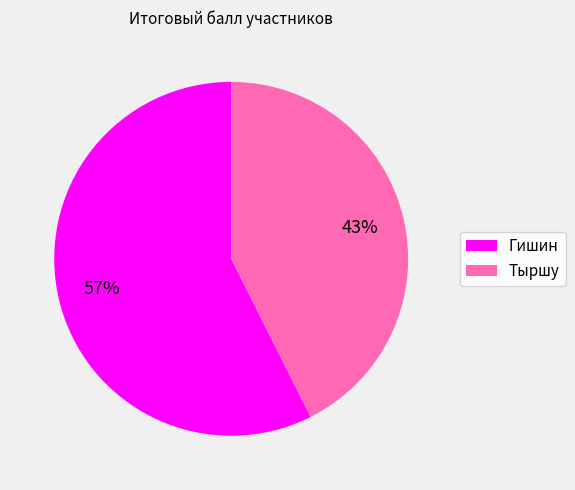

How many slices are in this pie chart?

2